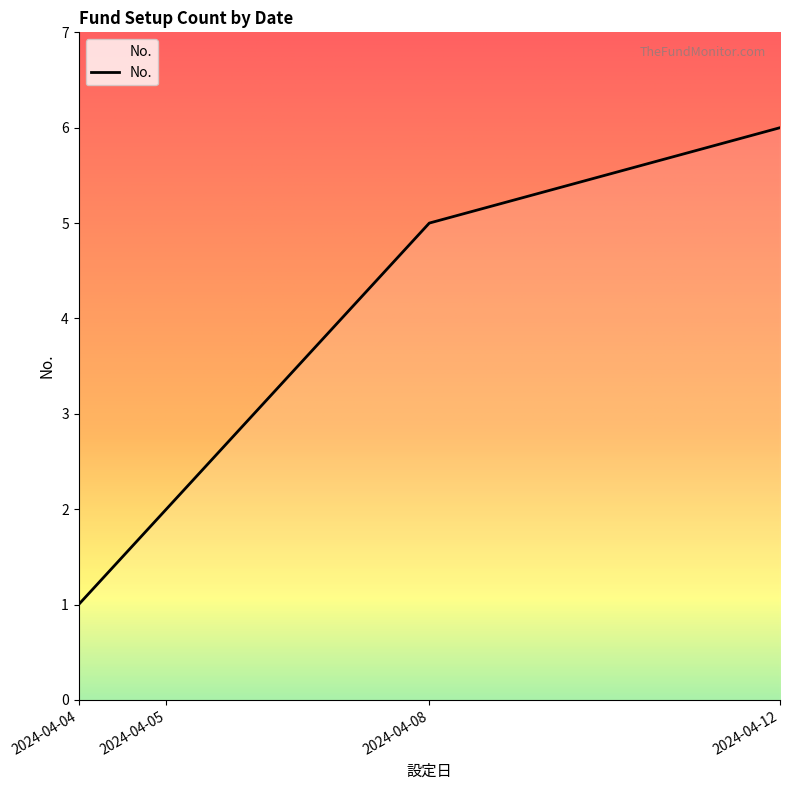

How many interior local valleys (lower than both neighbors) does the data have?

0